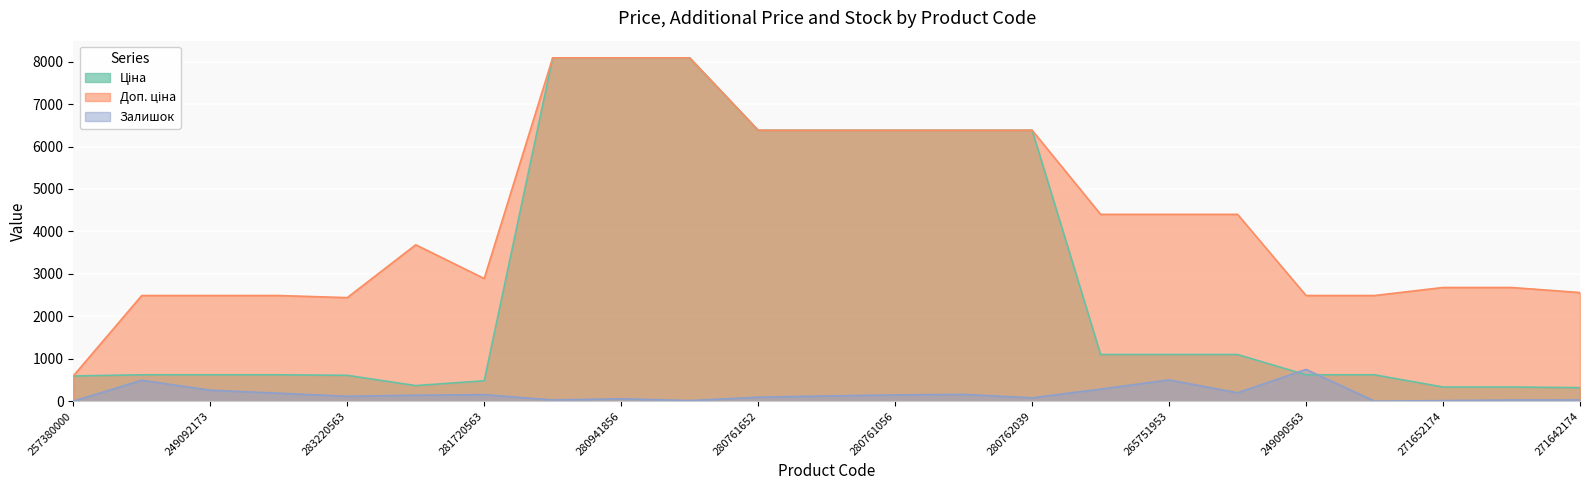

At 257380000, list the series in order from smallest to largest.

Залишок, Ціна, Доп. ціна